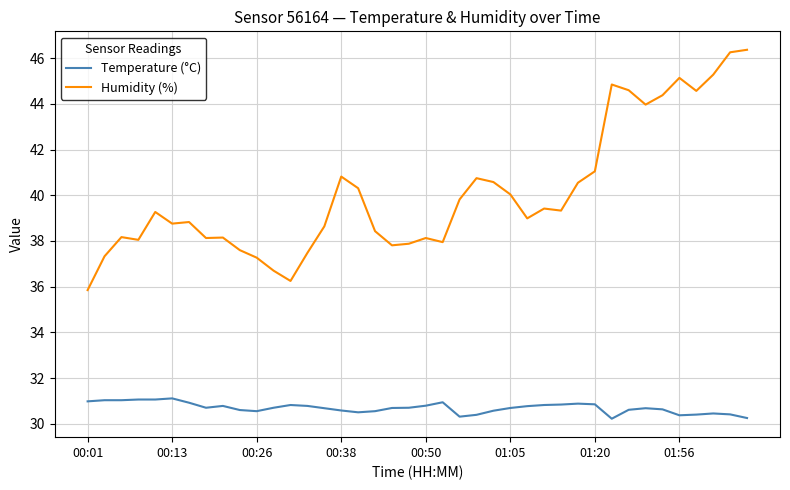

What is the maximum value for Humidity (%)?

46.4